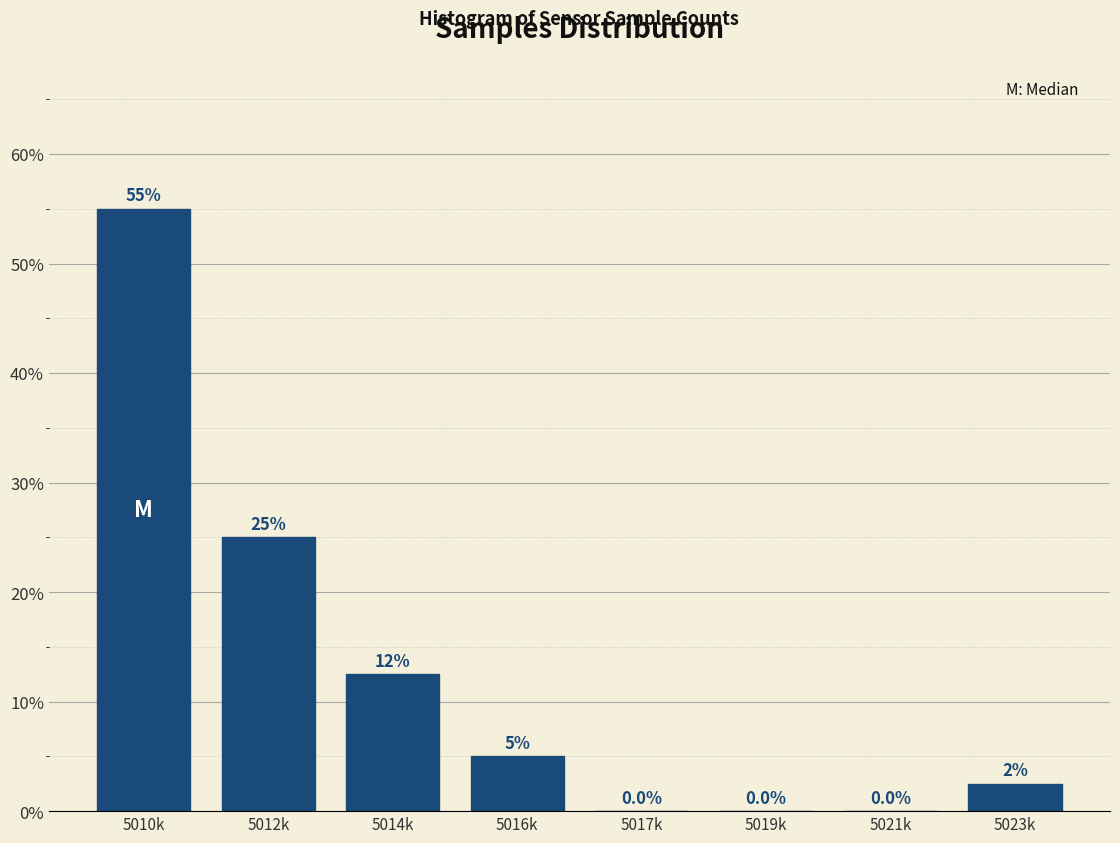

Reading left to right, transcribe all the data shown in this chart.

5010k=55.0	5012k=25.0	5014k=12.5	5016k=5.0	5017k=0.0	5019k=0.0	5021k=0.0	5023k=2.5